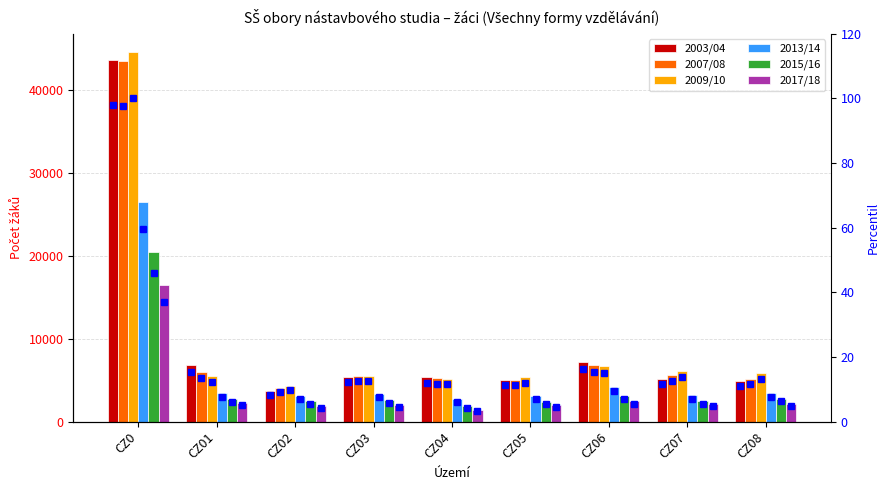

True or false: 2013/14 has a value of 1328 at CZ03.

False